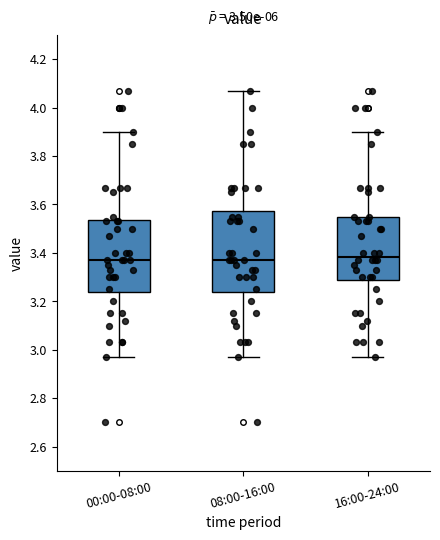

Comparing the boxes themselves (not the whiskers), which one is the tallest?

08:00-16:00